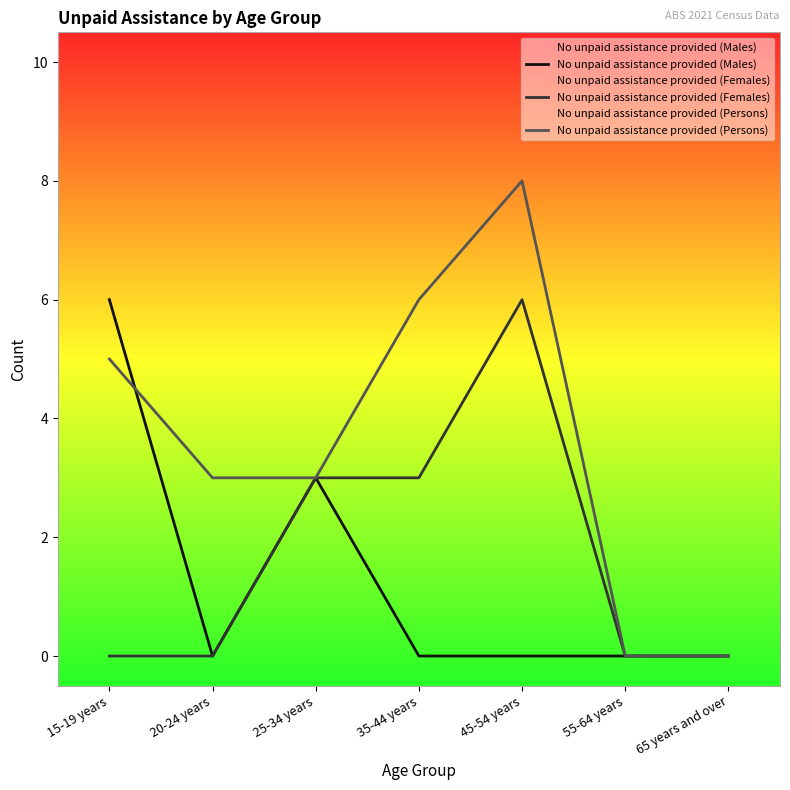

Reading right to left, extract all data points from this chart.

No unpaid assistance provided (Males): 65 years and over=0	55-64 years=0	45-54 years=0	35-44 years=0	25-34 years=3	20-24 years=0	15-19 years=6
No unpaid assistance provided (Females): 65 years and over=0	55-64 years=0	45-54 years=6	35-44 years=3	25-34 years=3	20-24 years=0	15-19 years=0
No unpaid assistance provided (Persons): 65 years and over=0	55-64 years=0	45-54 years=8	35-44 years=6	25-34 years=3	20-24 years=3	15-19 years=5